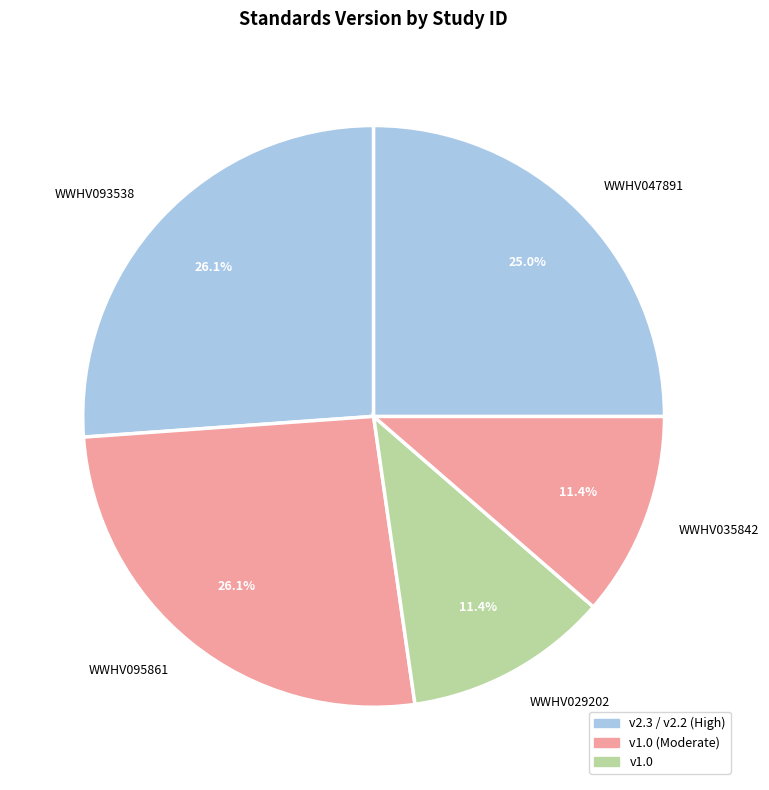

The WWHV093538 slice represents 21% of the pie. True or false?

False